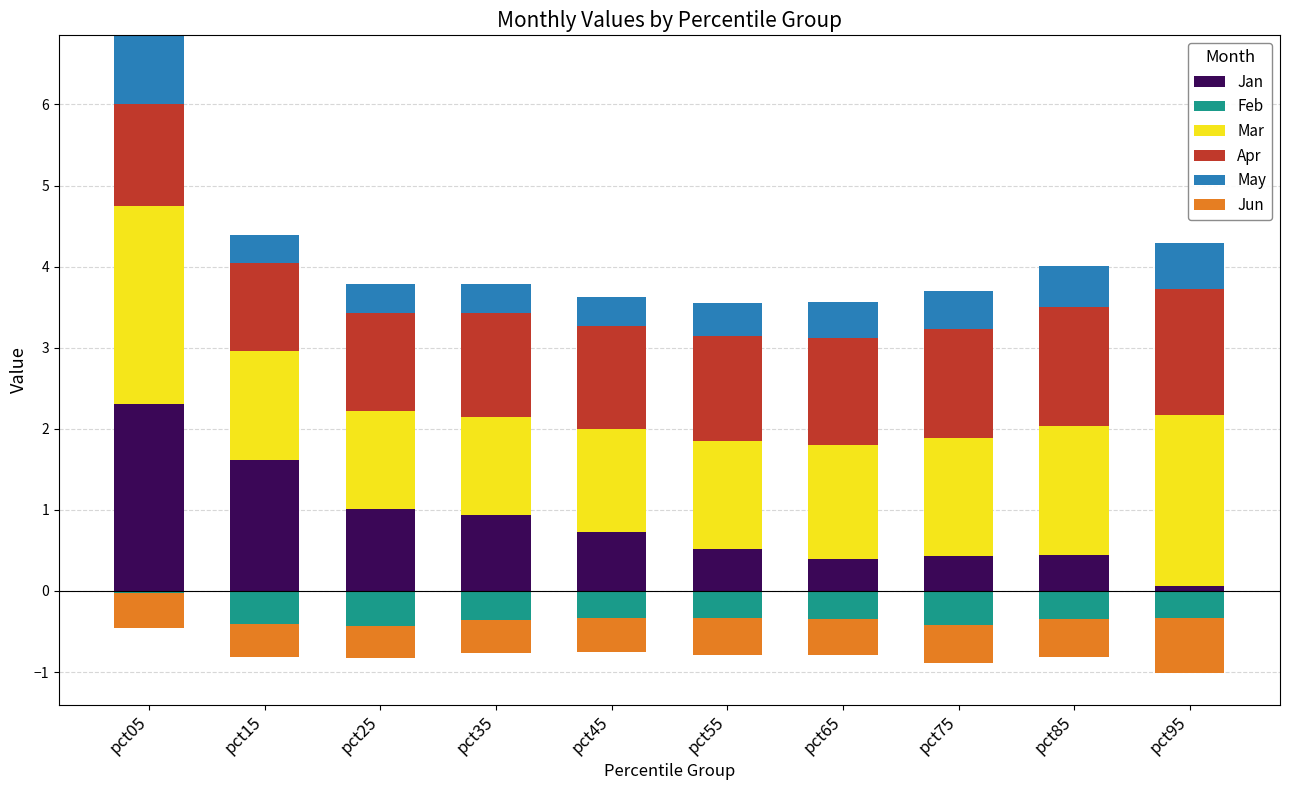

Rank the categories by Apr value from lowest to highest.

pct15, pct25, pct05, pct45, pct35, pct55, pct65, pct75, pct85, pct95